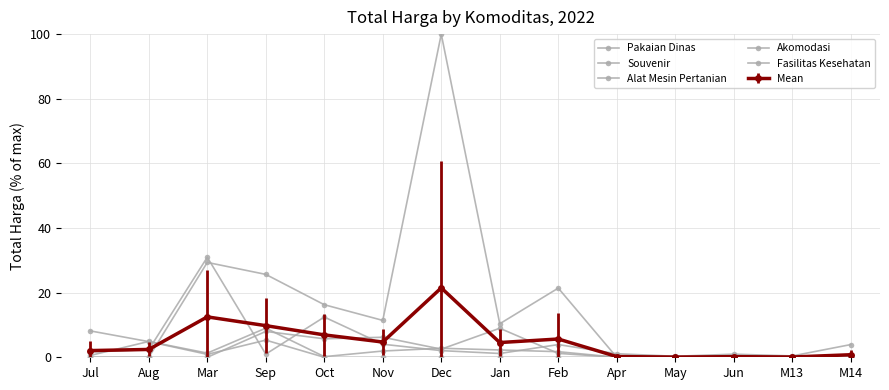

What value does the Fasilitas Kesehatan series have at Dec?

2.8